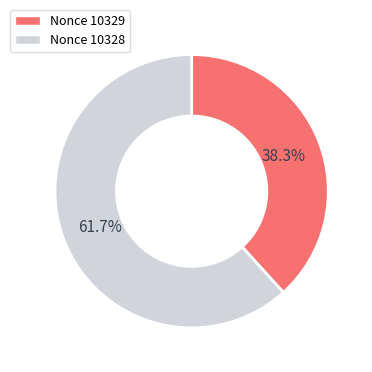

Does any single category account for the majority?

Yes